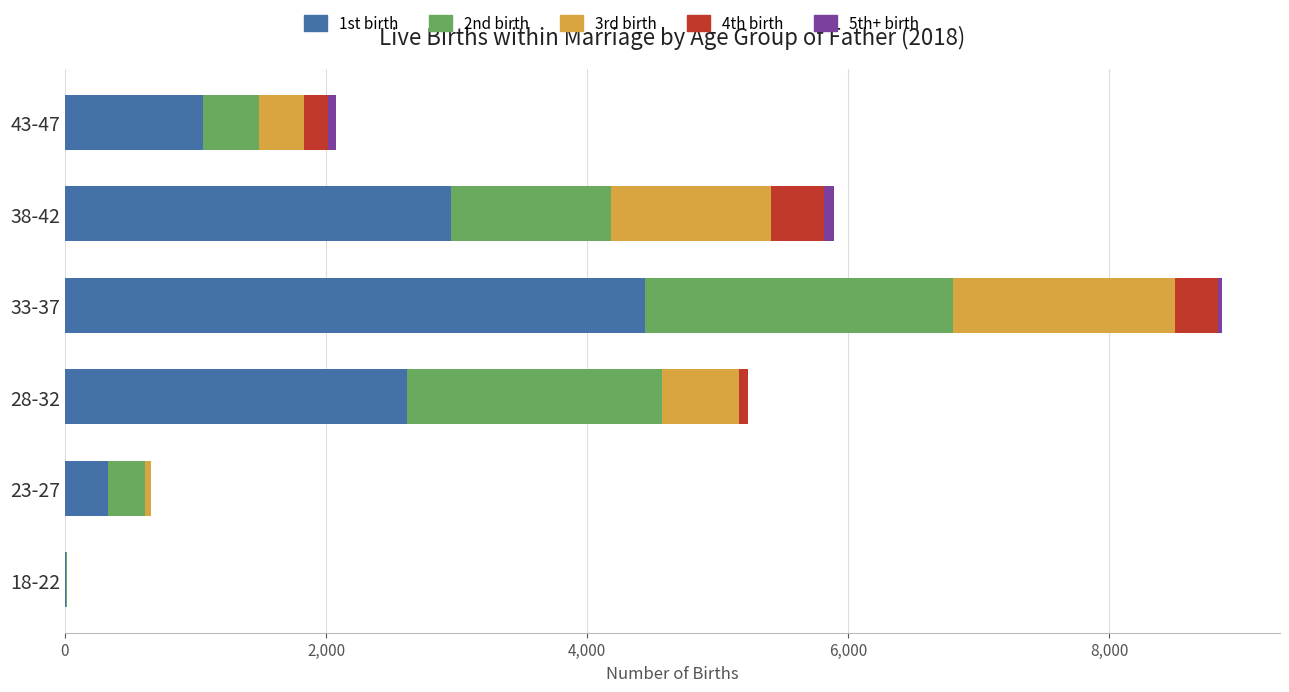

Which category has the highest value in the 1st birth series?

33-37